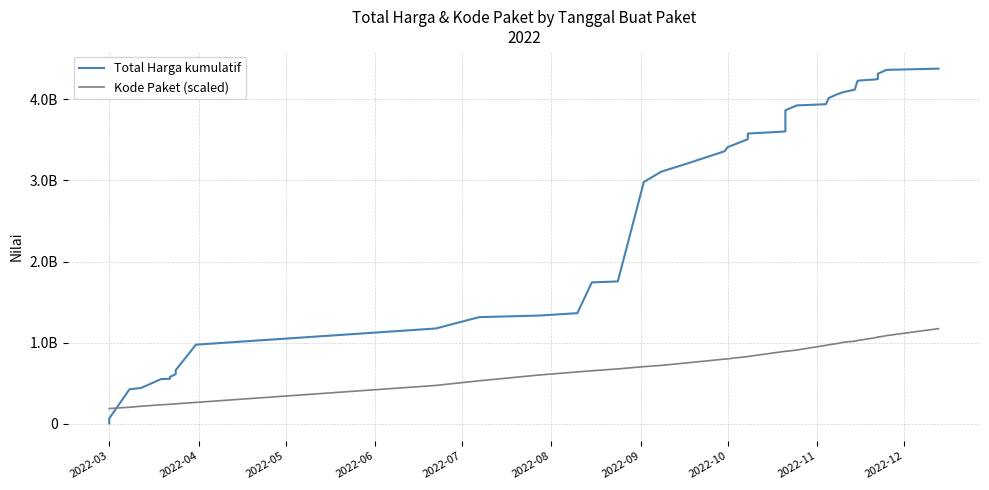

Does the chart display data point markers on the line(s)?

No